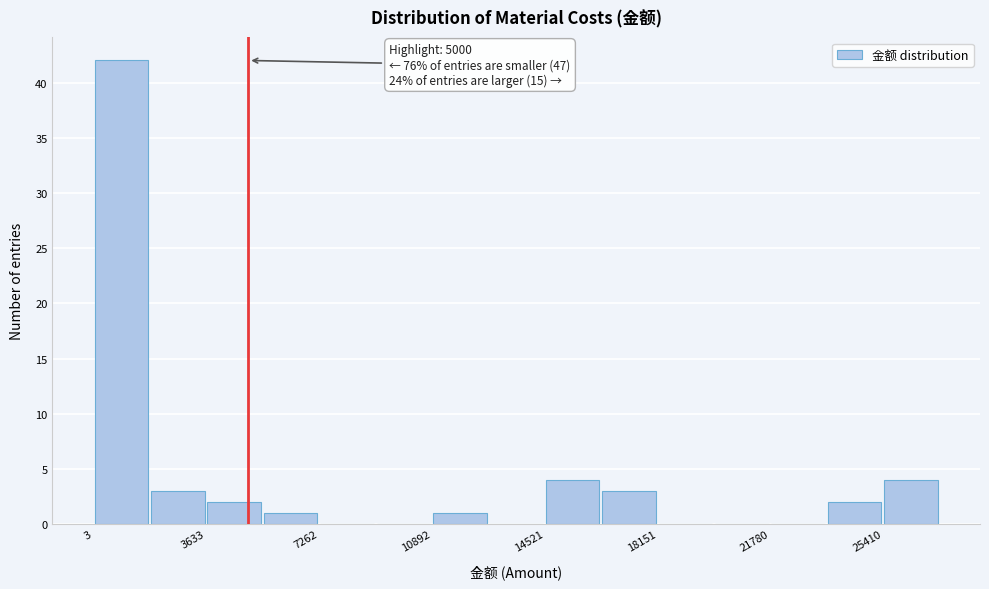

Read against the x-axis, roughly where is the centre of the tallest bar?

1000